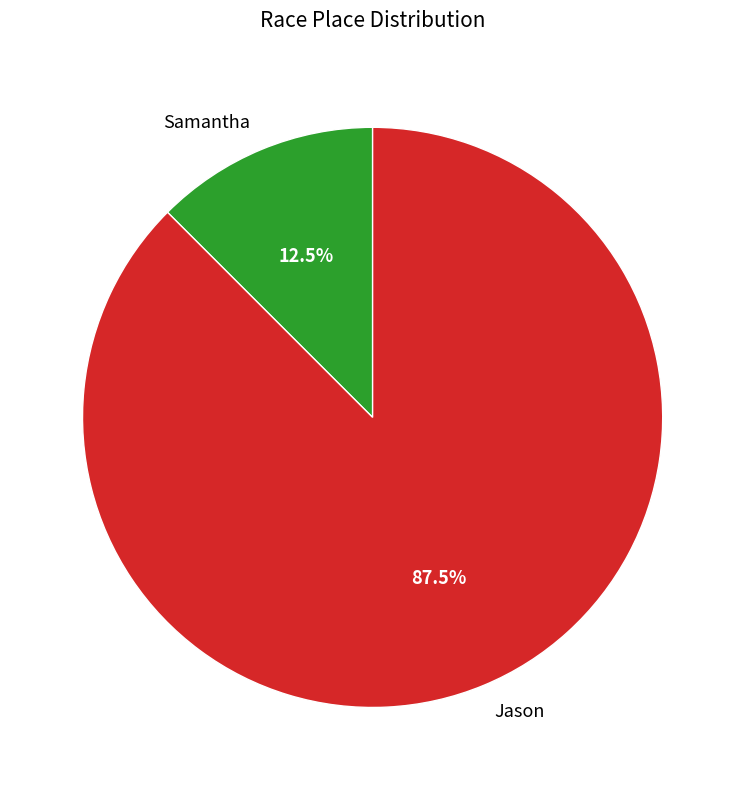

Does Samantha represent more than half of the total?

No